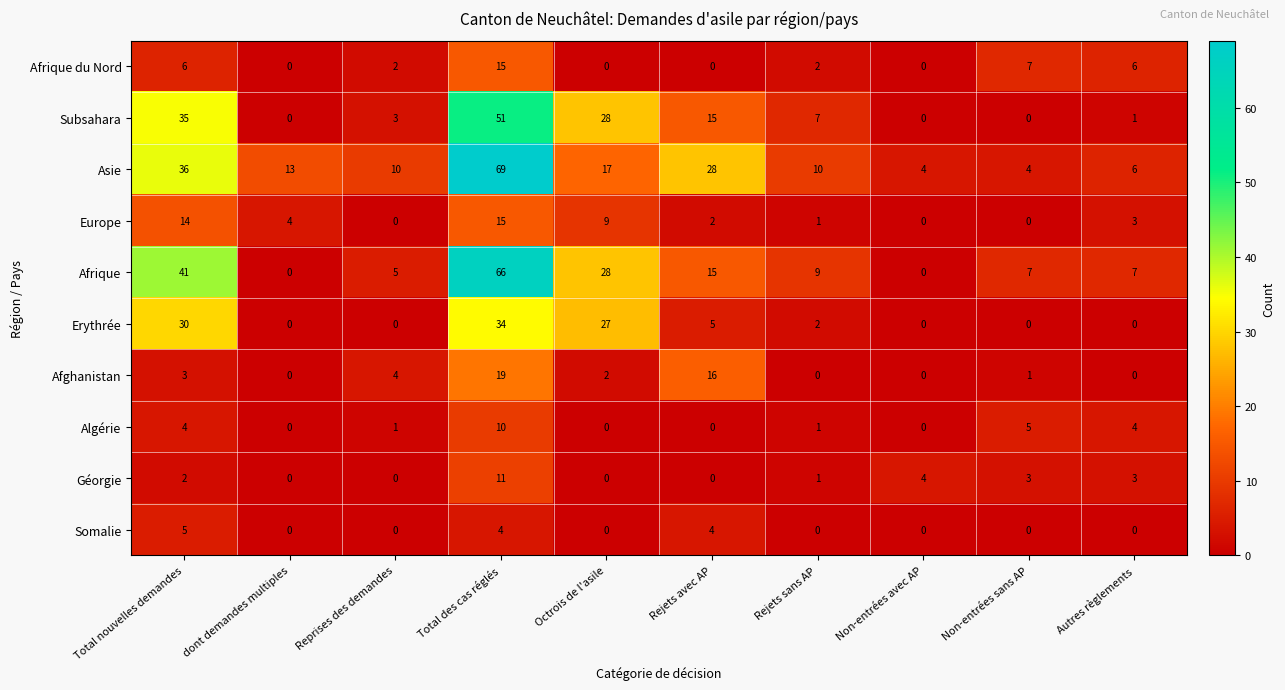

The Afrique du Nord series shows 15 at Total des cas réglés. True or false?

True